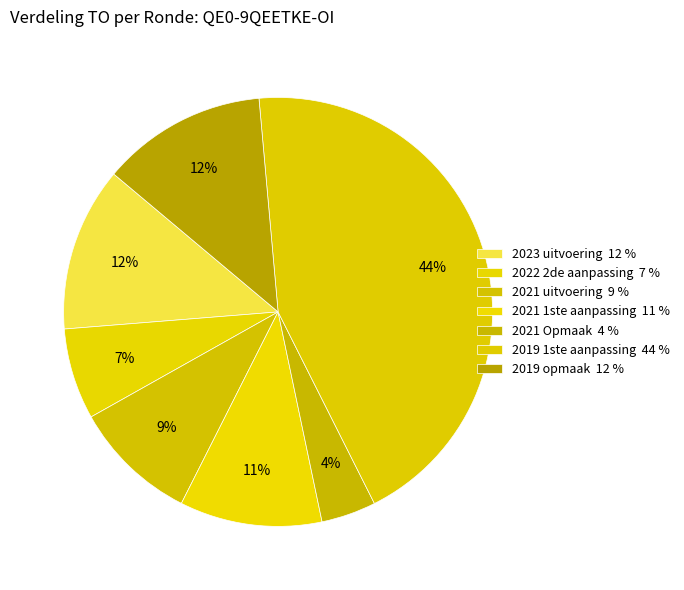

Which category has the smallest portion of the pie?

2021 Opmaak